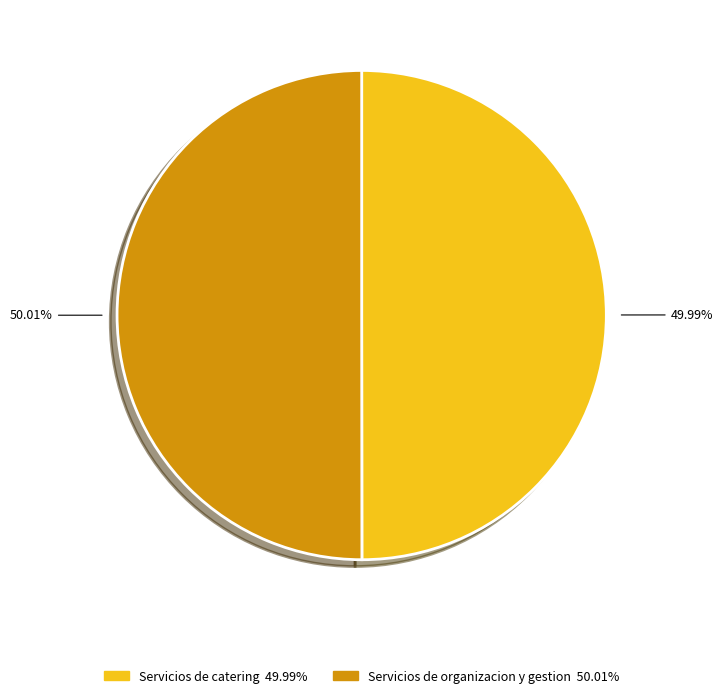

Count the number of slices in the pie.

2